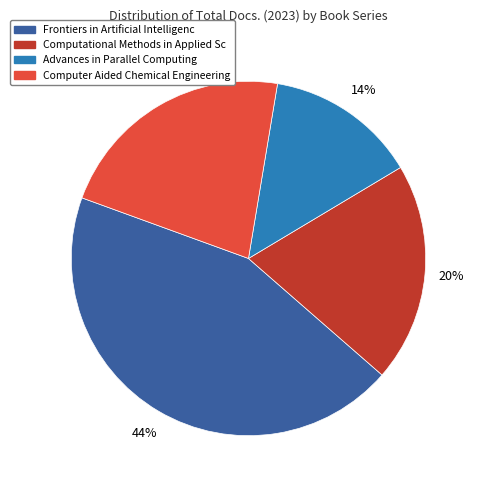

Is there a majority slice in this chart?

No